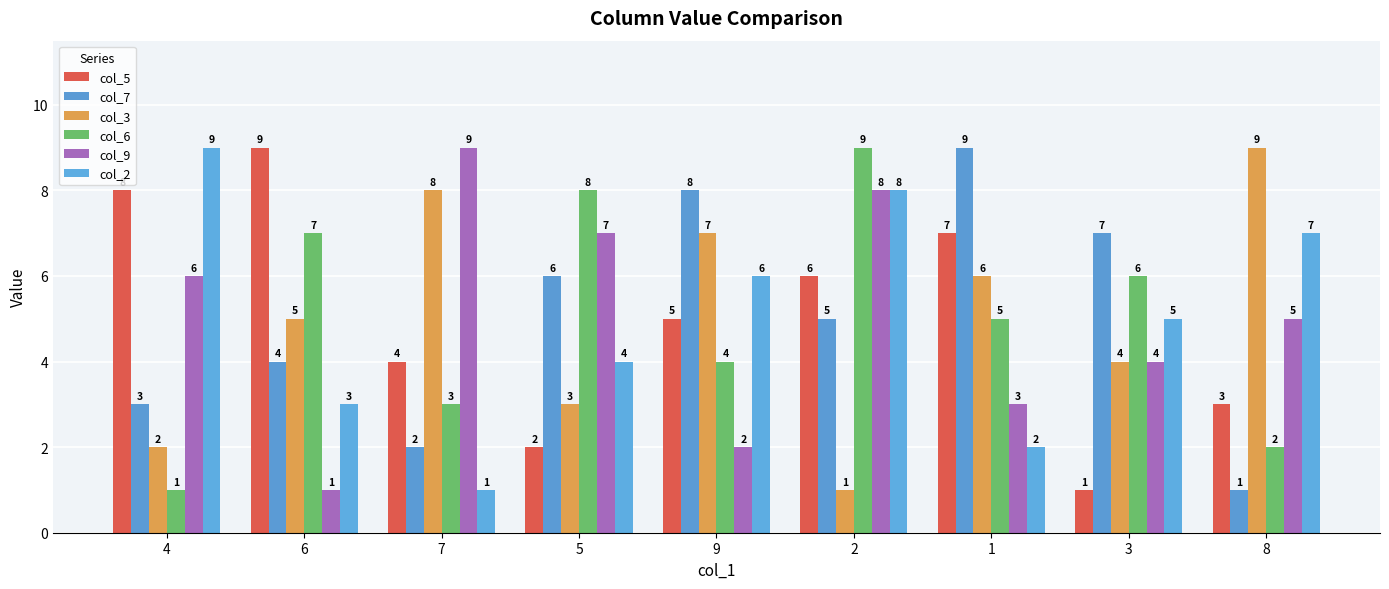

What is the total value across all series at 8?

27